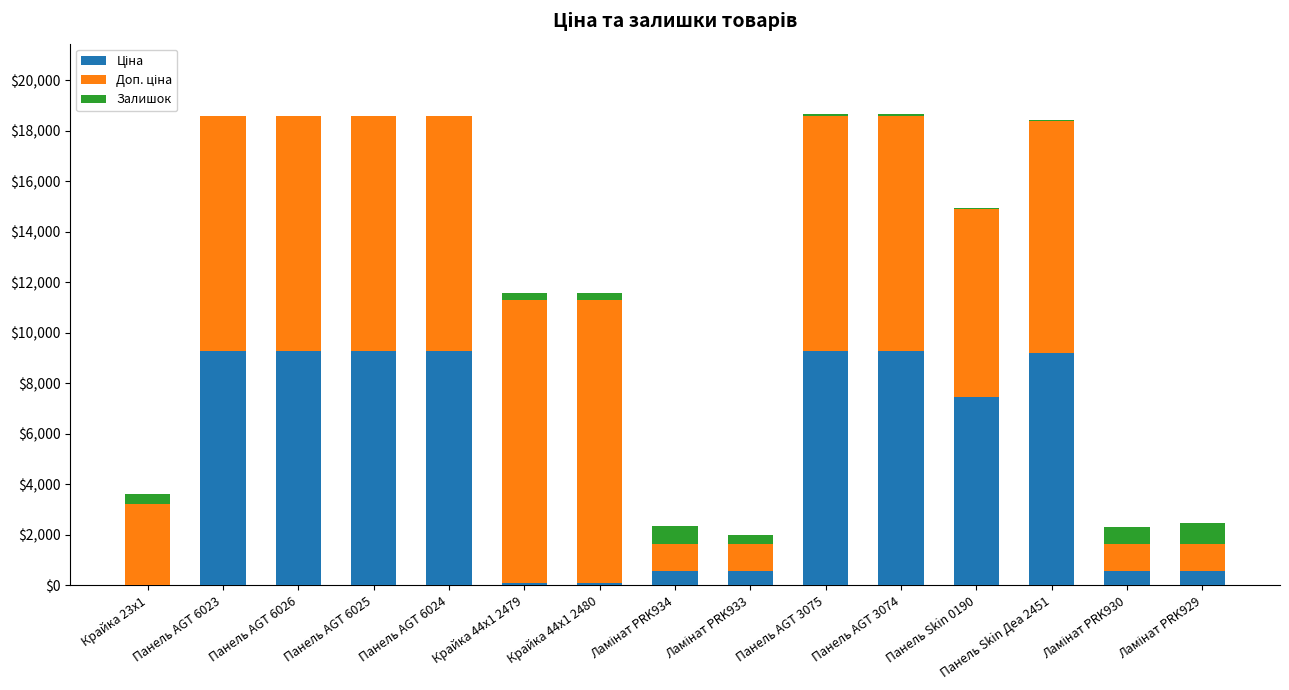

List the labels in order of Ціна value, smallest first.

Крайка 23x1, Крайка 44x1 2479, Крайка 44x1 2480, Ламінат PRK934, Ламінат PRK933, Ламінат PRK930, Ламінат PRK929, Панель Skin 0190, Панель Skin Деа 2451, Панель AGT 6023, Панель AGT 6026, Панель AGT 6025, Панель AGT 6024, Панель AGT 3075, Панель AGT 3074